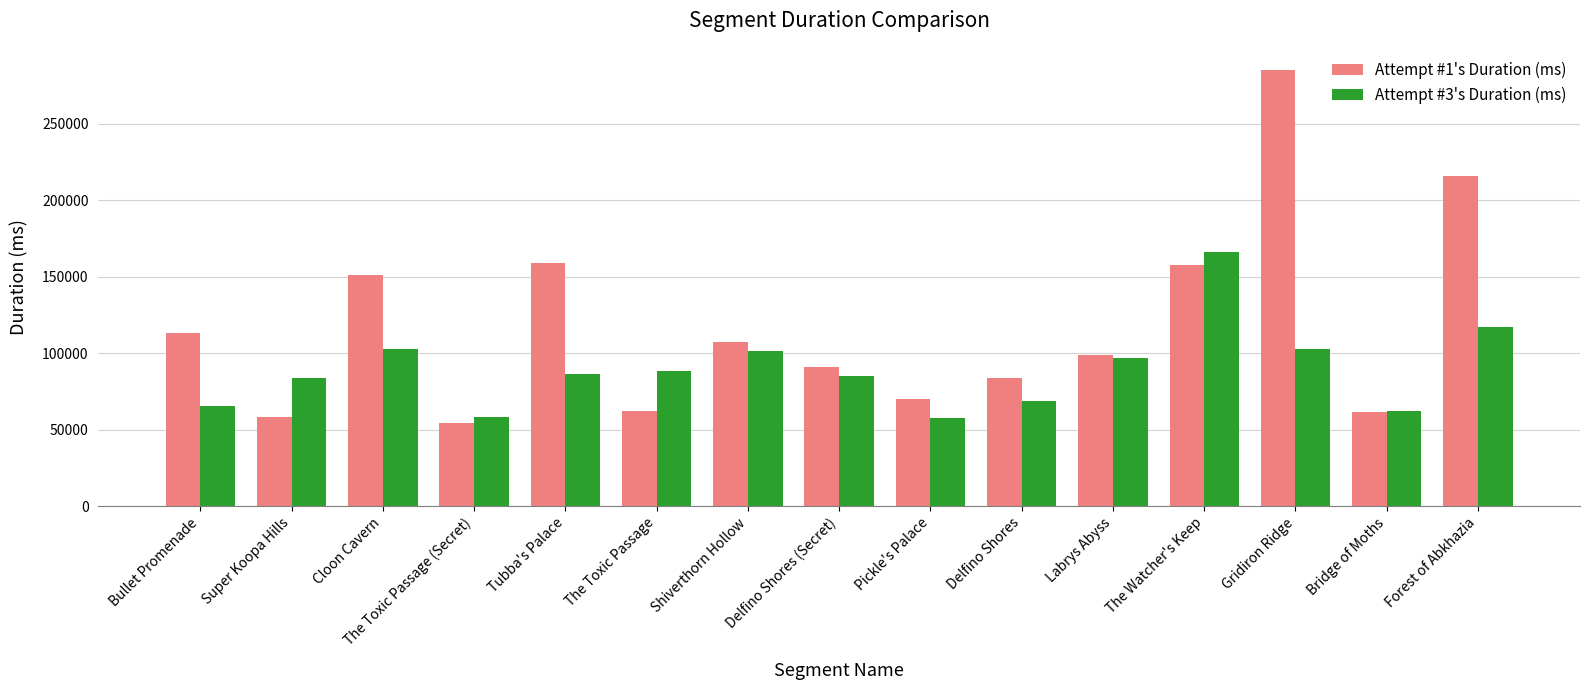

At which label is Attempt #3's Duration (ms) closest to 112034?

Forest of Abkhazia